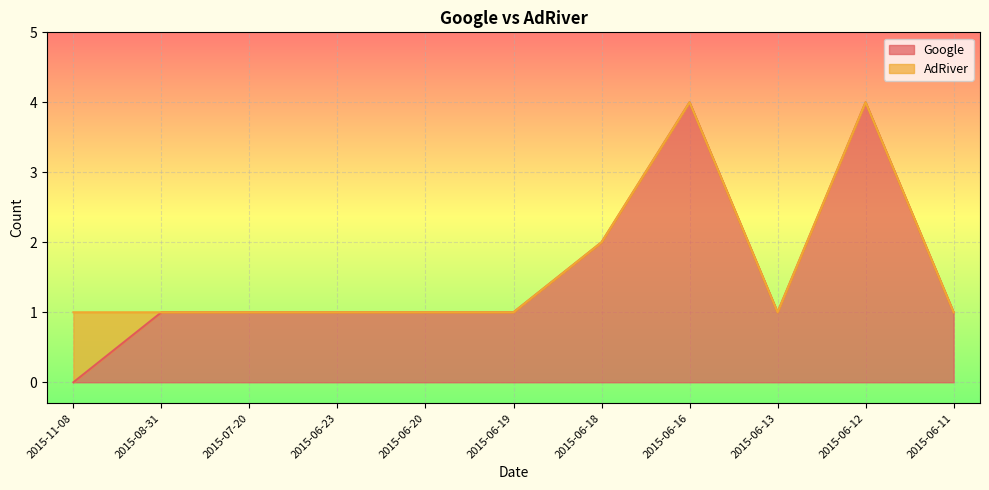

Is it true that the value at 2015-06-12 is 2?

False